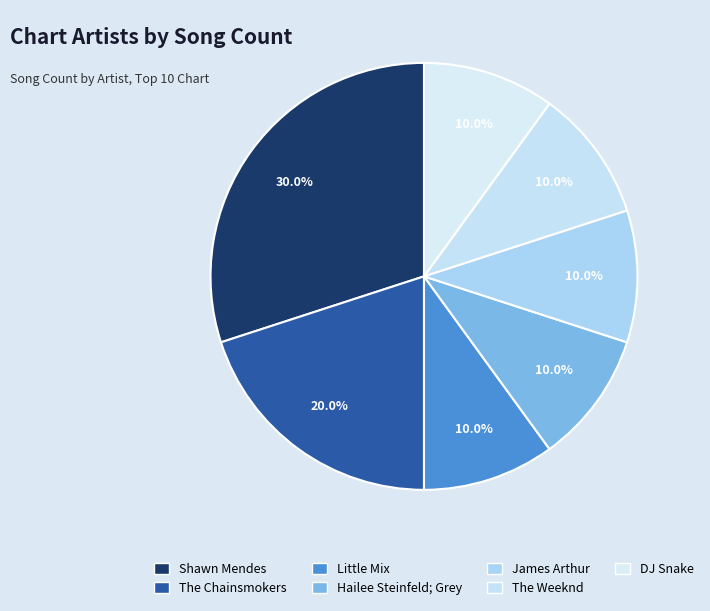

Which category has the smallest portion of the pie?

Little Mix